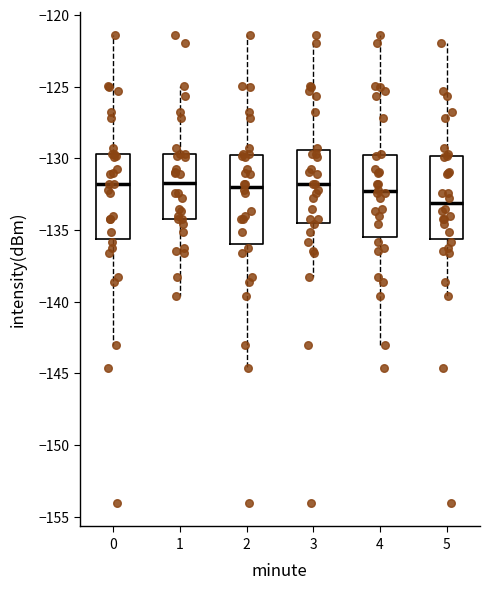

Reading left to right, transcribe this box plot: for each box, give where its median line is, the range the box spans, and where its two whiskers end, as read against the y-axis. The values are not printed on the chart, so give them approximately, as read against the axis.

0: median -132.0, box -135.5 to -129.5, whiskers -143.0 to -121.5
1: median -131.5, box -134.5 to -129.5, whiskers -139.5 to -125.0
2: median -132.0, box -136.0 to -130.0, whiskers -144.5 to -121.5
3: median -132.0, box -134.5 to -129.5, whiskers -138.5 to -122.0
4: median -132.5, box -135.5 to -130.0, whiskers -143.0 to -121.5
5: median -133.0, box -135.5 to -130.0, whiskers -139.5 to -122.0